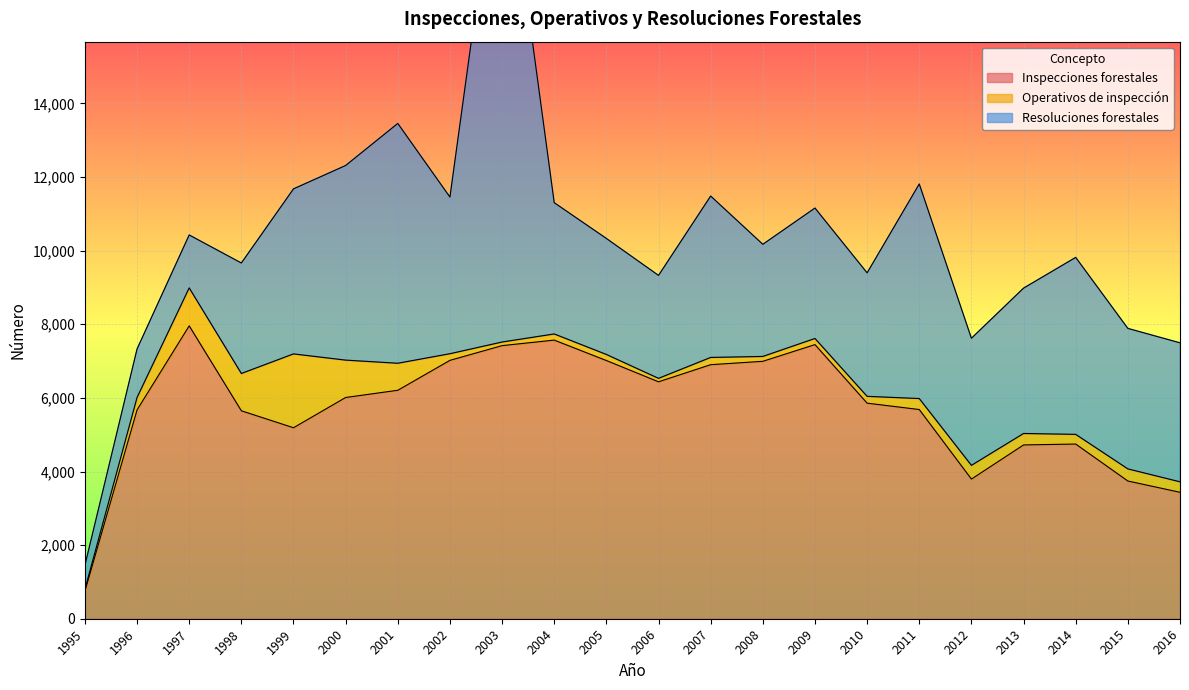

What is the sum of the Inspecciones forestales values at 2007 and 2005?

13917